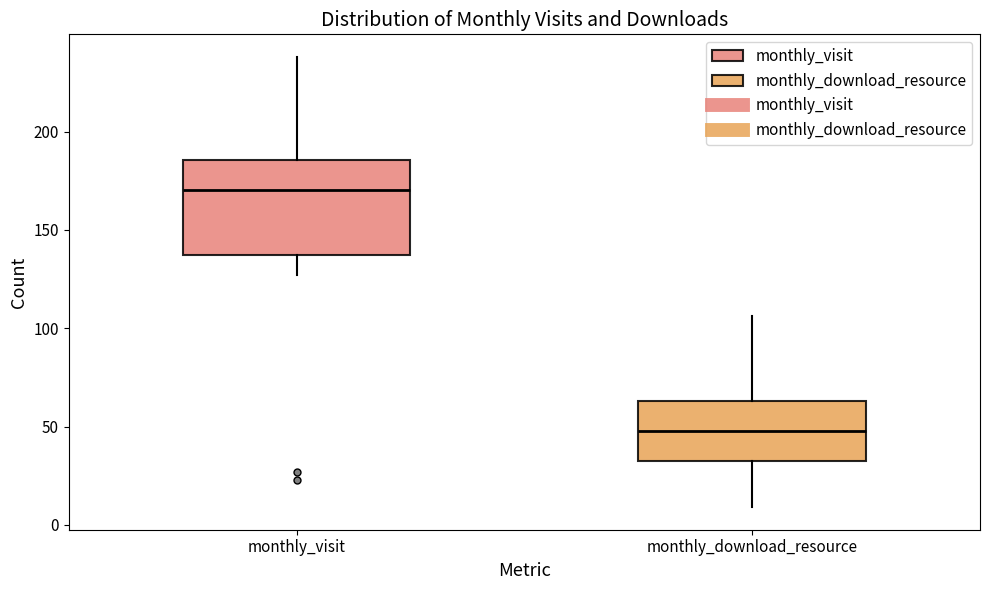

Where does the upper whisker of the box for monthly_visit end on the y-axis? The values are not printed on the chart, so give them approximately, as read against the axis.

240